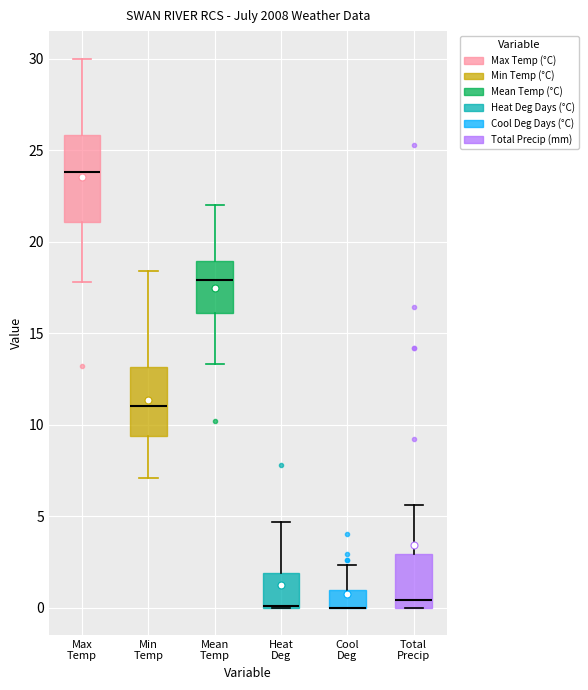

Reading left to right, transcribe this box plot: for each box, give where its median line is, the range the box spans, and where its two whiskers end, as read against the y-axis. The values are not printed on the chart, so give them approximately, as read against the axis.

Max Temp: median 24.0, box 21.0 to 26.0, whiskers 18.0 to 30.0
Min Temp: median 11.0, box 9.5 to 13.0, whiskers 7.0 to 18.5
Mean Temp: median 18.0, box 16.0 to 19.0, whiskers 13.5 to 22.0
Heat Deg: median 0.0 (drawn on the box's lower edge), box 0.0 to 2.0, whiskers 0.0 to 4.5
Cool Deg: median 0.0 (drawn on the box's lower edge), box 0.0 to 1.0, whiskers 0.0 to 2.5
Total Precip: median 0.5, box 0.0 to 3.0, whiskers 0.0 to 5.5